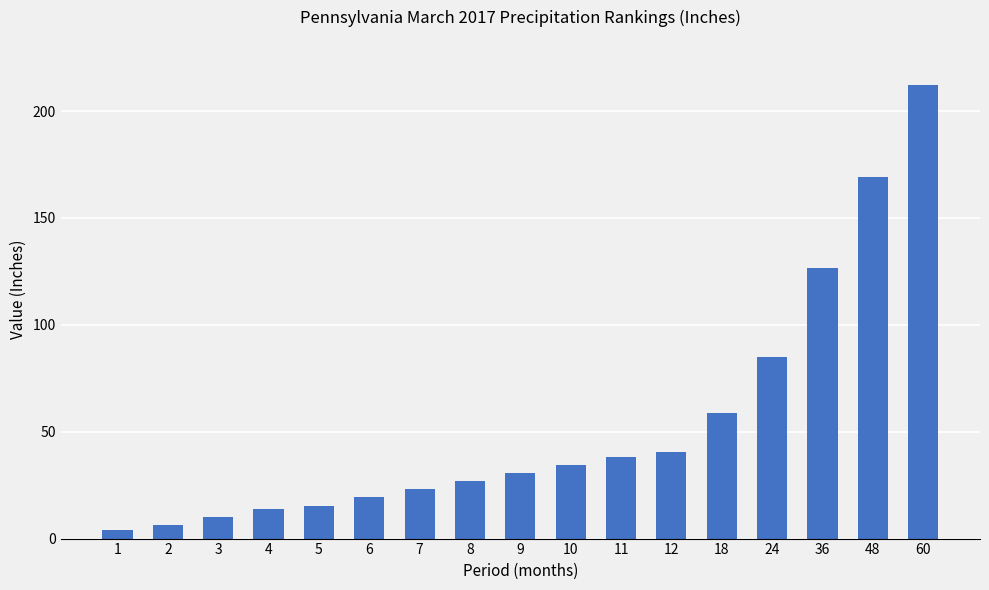

What is the change in value from 24 to 36?

+41.4